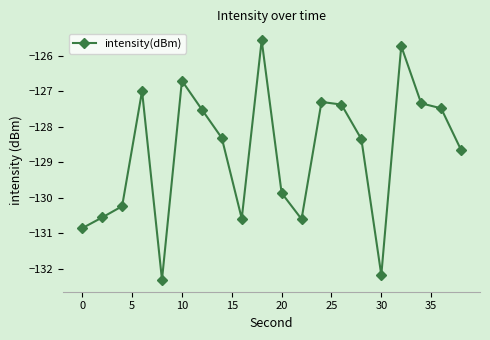

What is the maximum value shown in the chart?

-125.6